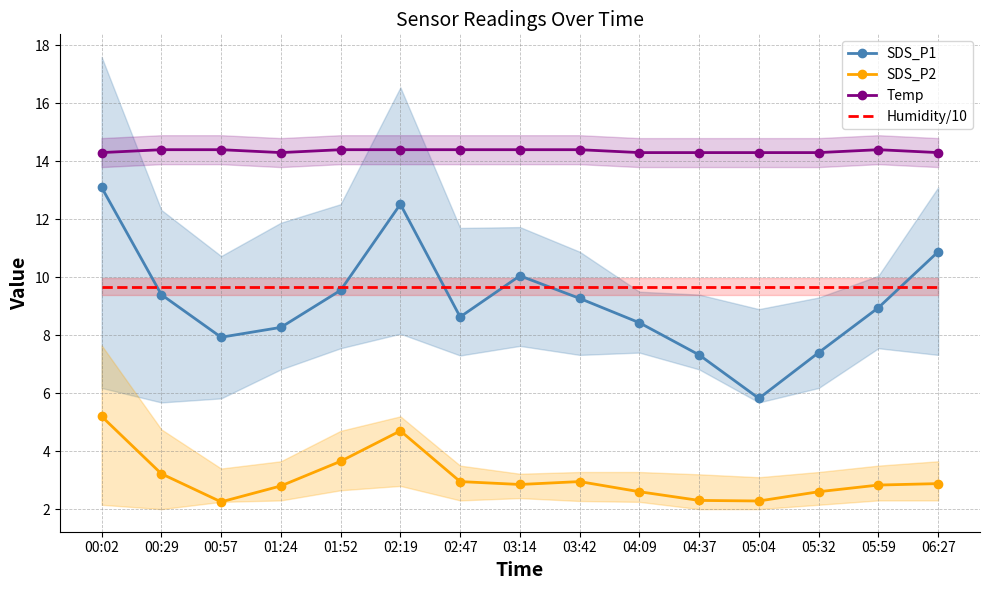

True or false: SDS_P2 has more than 2 points higher than both neighbors.

False